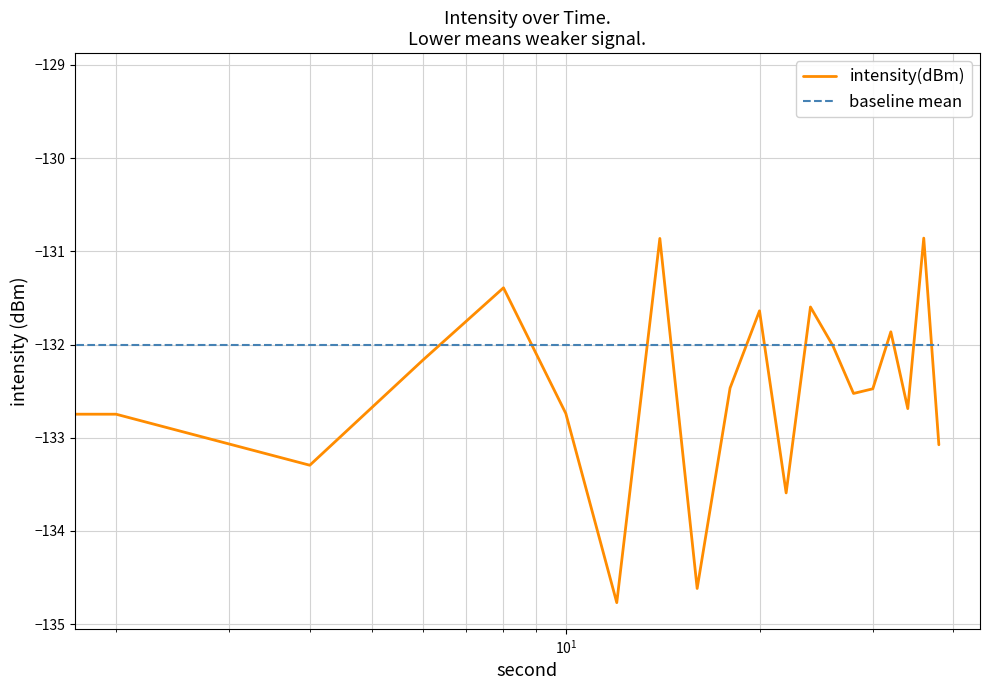

What are all the series names shown in the legend?

intensity(dBm), baseline mean